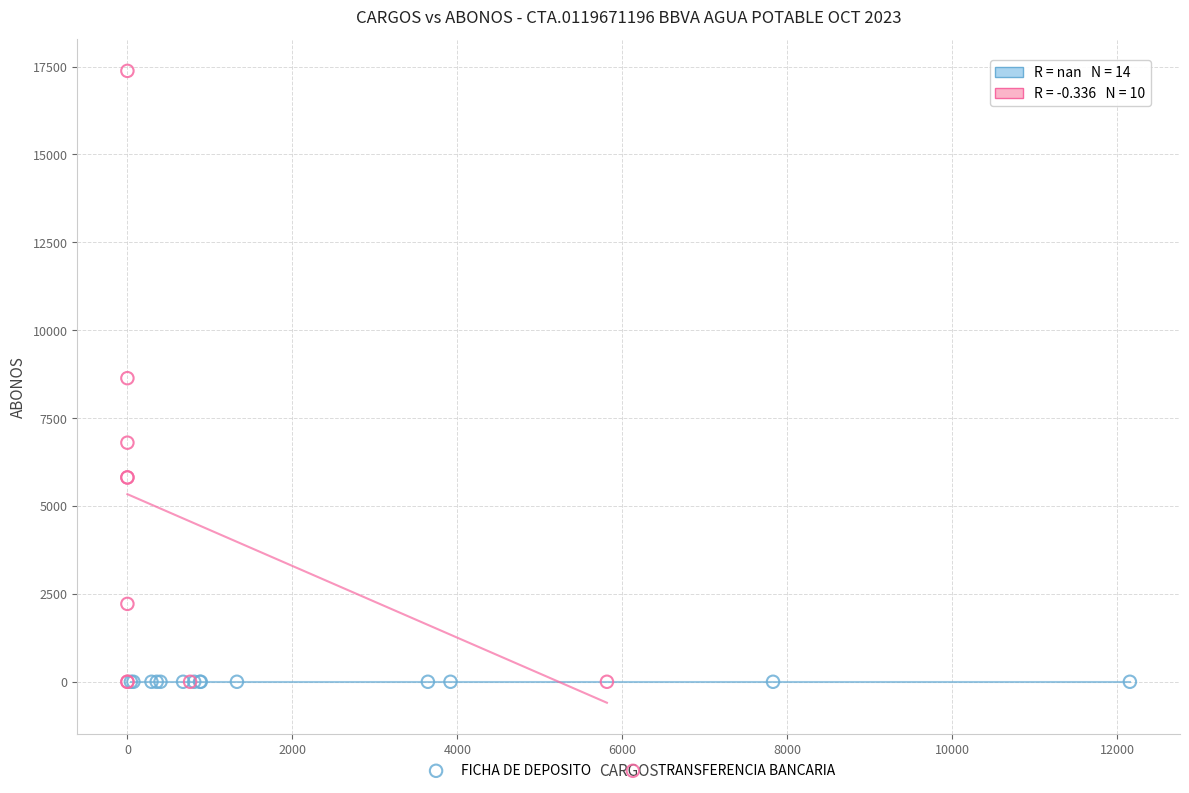

Which series reaches the maximum Y coordinate?

TRANSFERENCIA BANCARIA